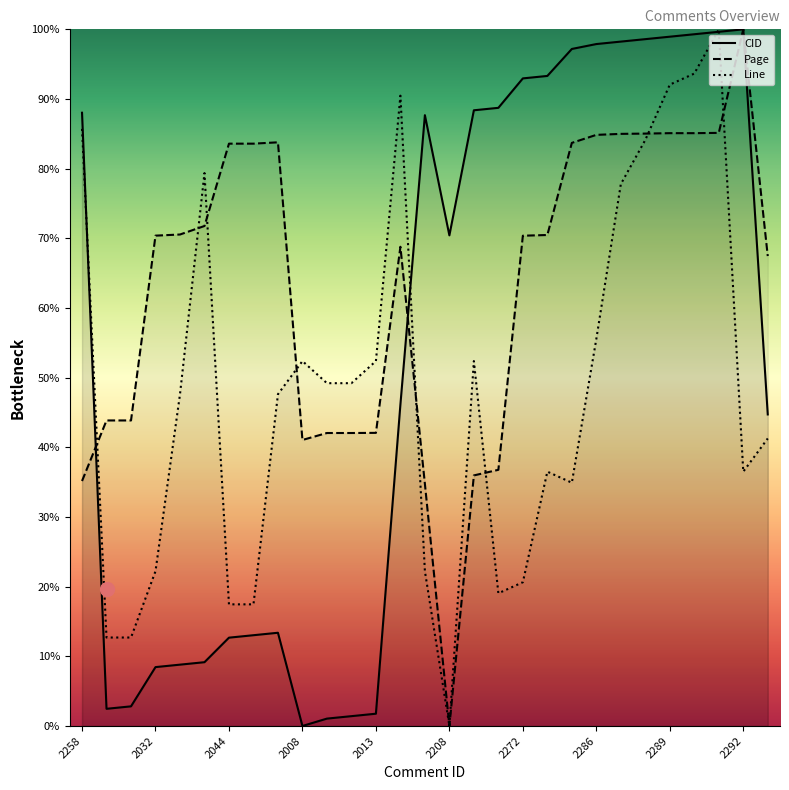

Is it true that Page equals 58.5 at 2286?

False